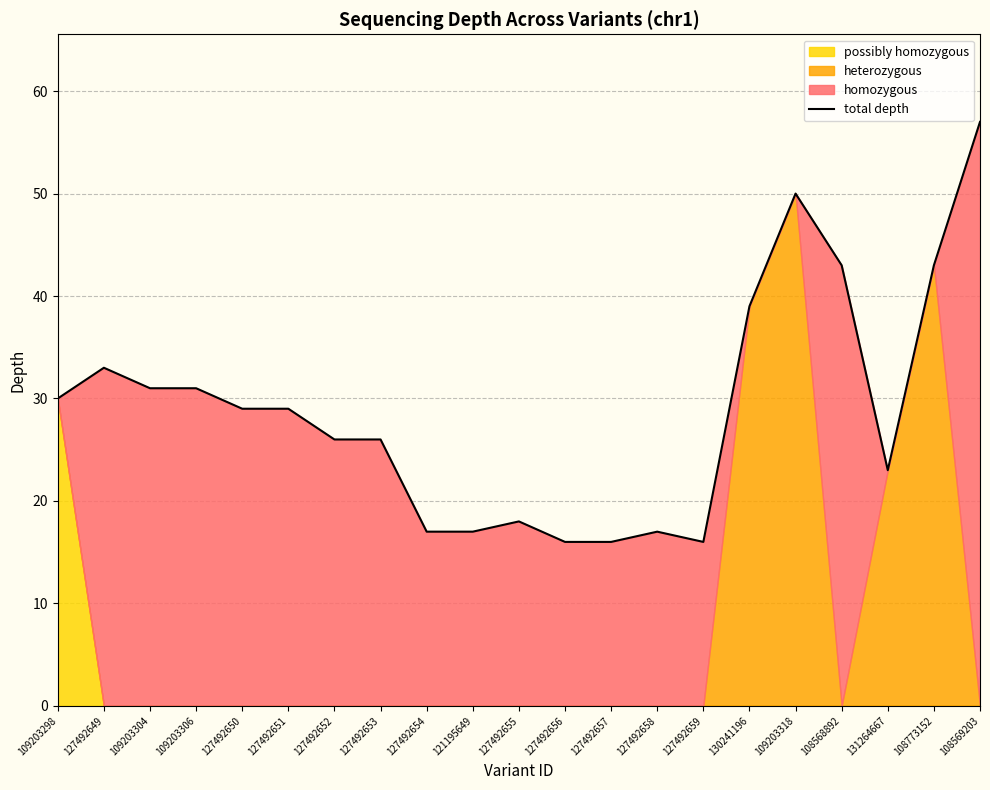

Which category has the highest value across all series?

108569203